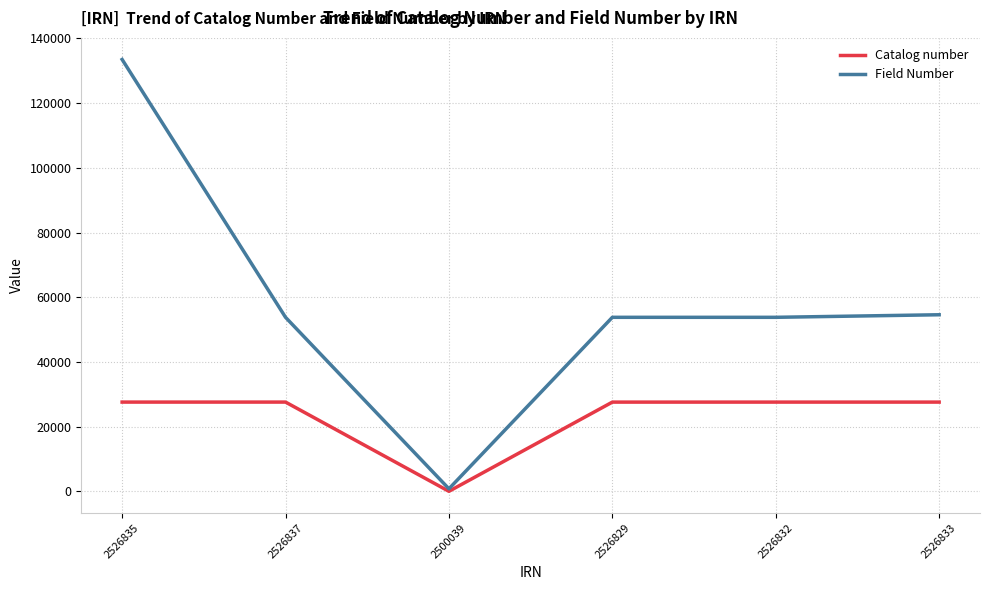

What position from the right is 2526832?

2